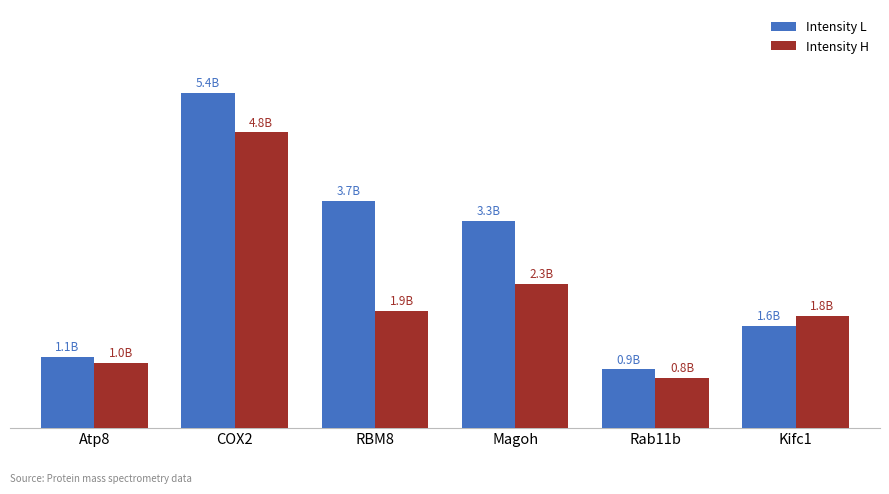

Reading left to right, extract all data points from this chart.

Intensity L: 1.1	5.4	3.7	3.3	0.9	1.6
Intensity H: 1.0	4.8	1.9	2.3	0.8	1.8